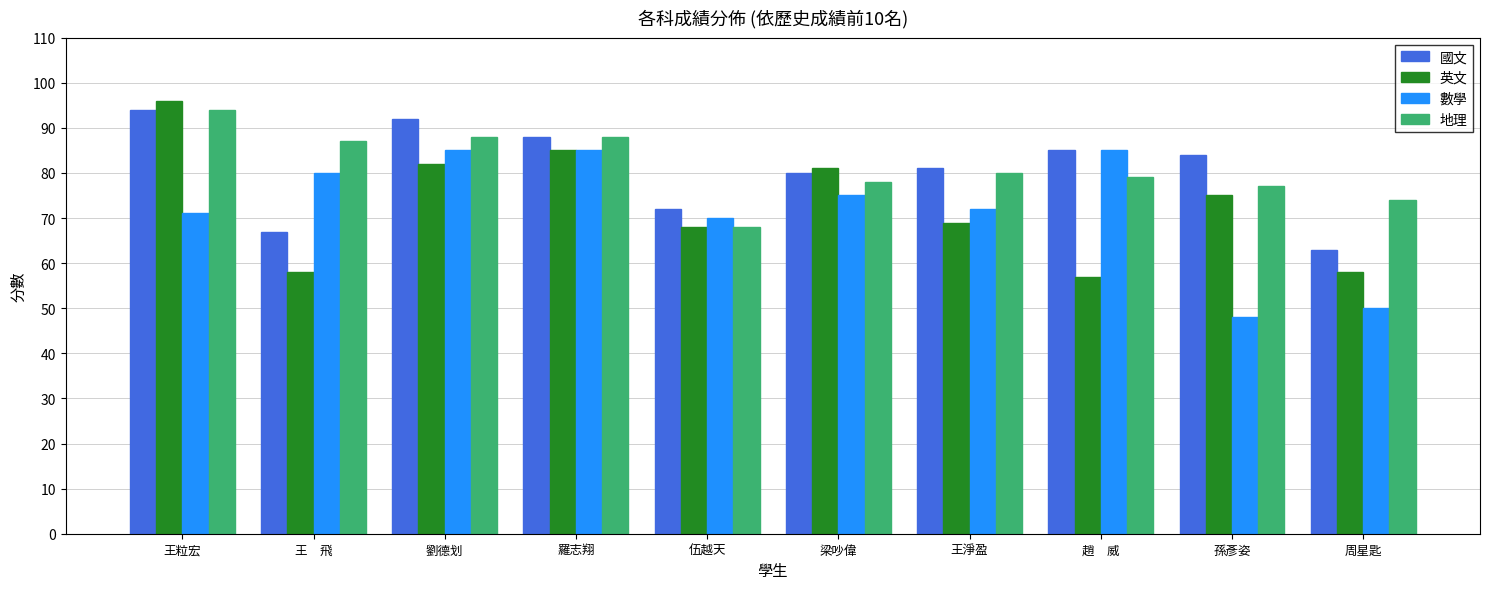

What is the highest value of the 國文 series?

94